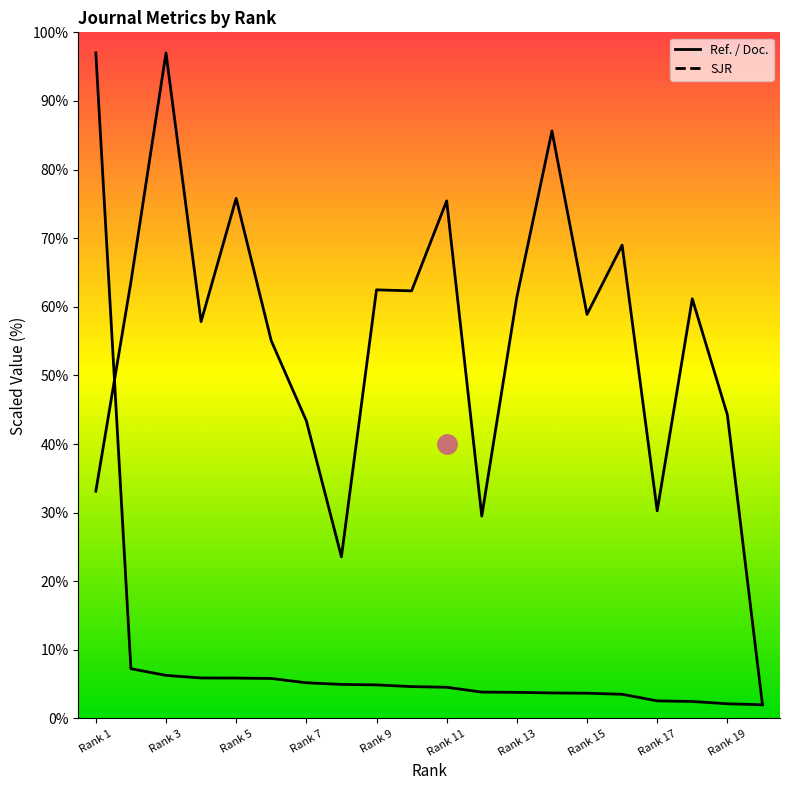

What is the maximum value for Ref. / Doc.?

97.0